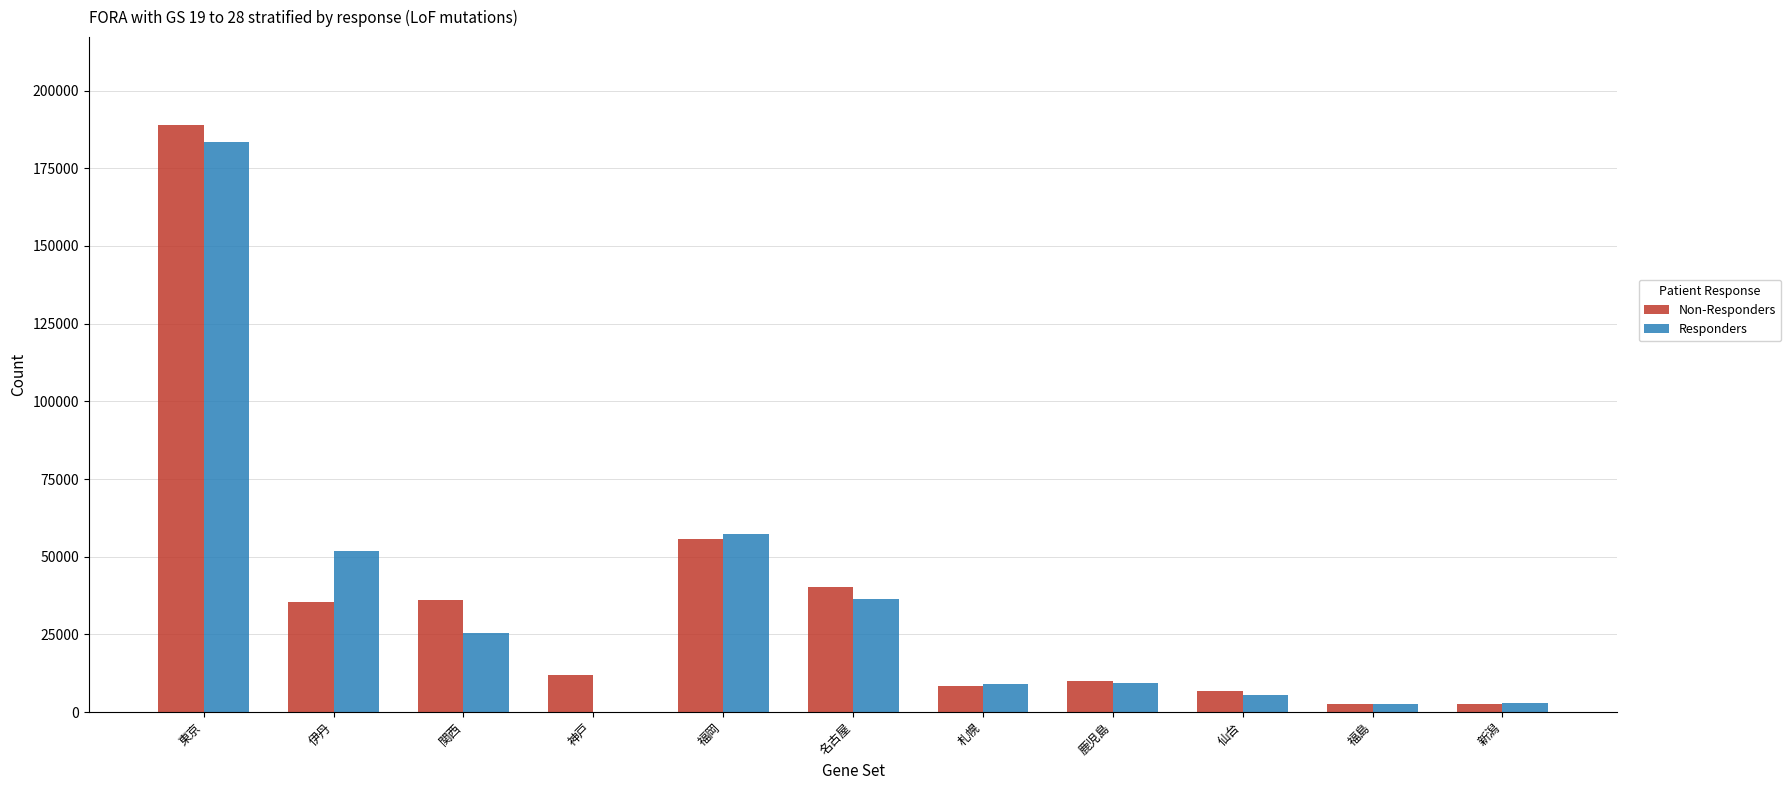

What is the sum of all Non-Responders values?

398500